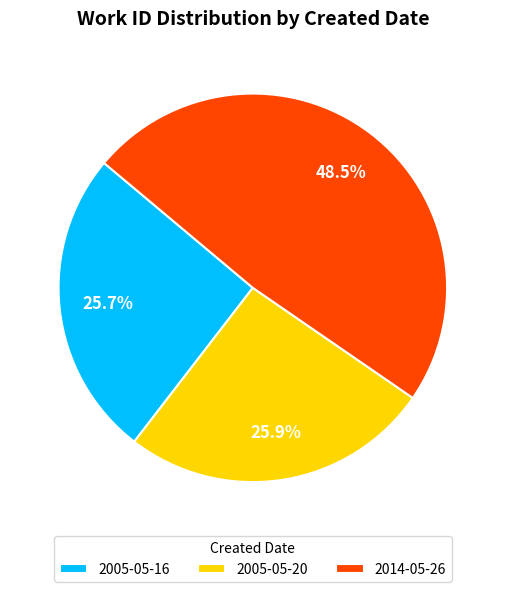

Count the number of slices in the pie.

3